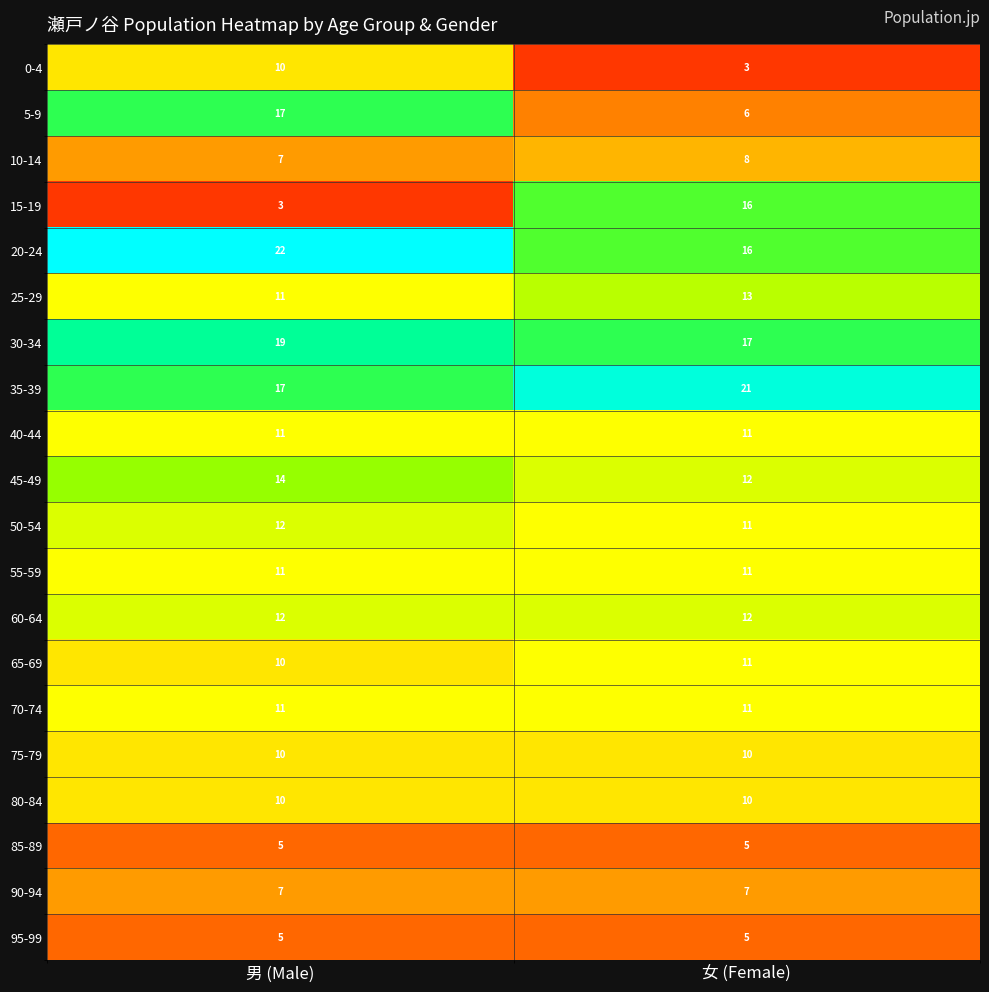

What is the total value across all series at 女 (Female)?

216